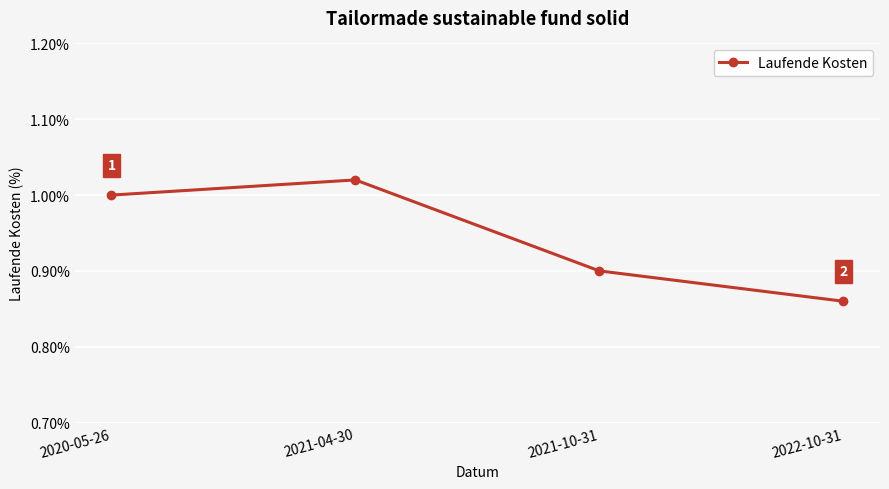

At which label is the value closest to 0?

2022-10-31